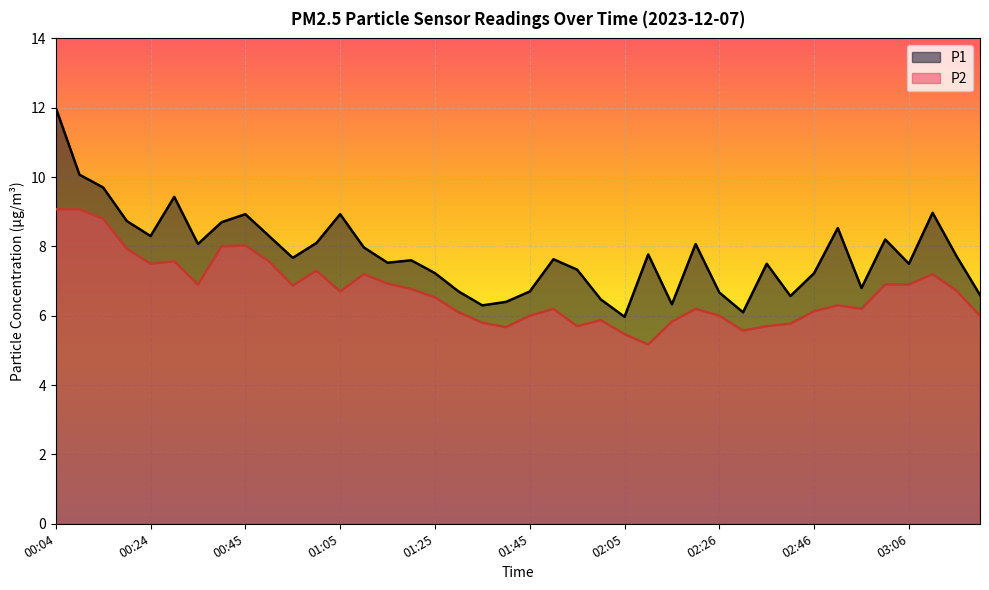

What is the label of the 8th point from the right?

02:46